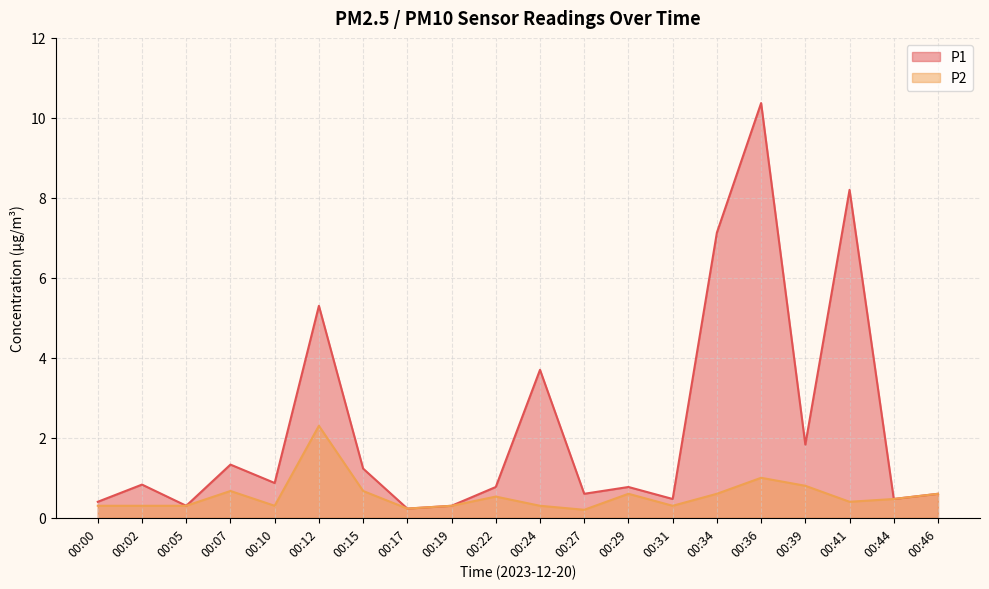

How many distinct data groups are displayed?

2